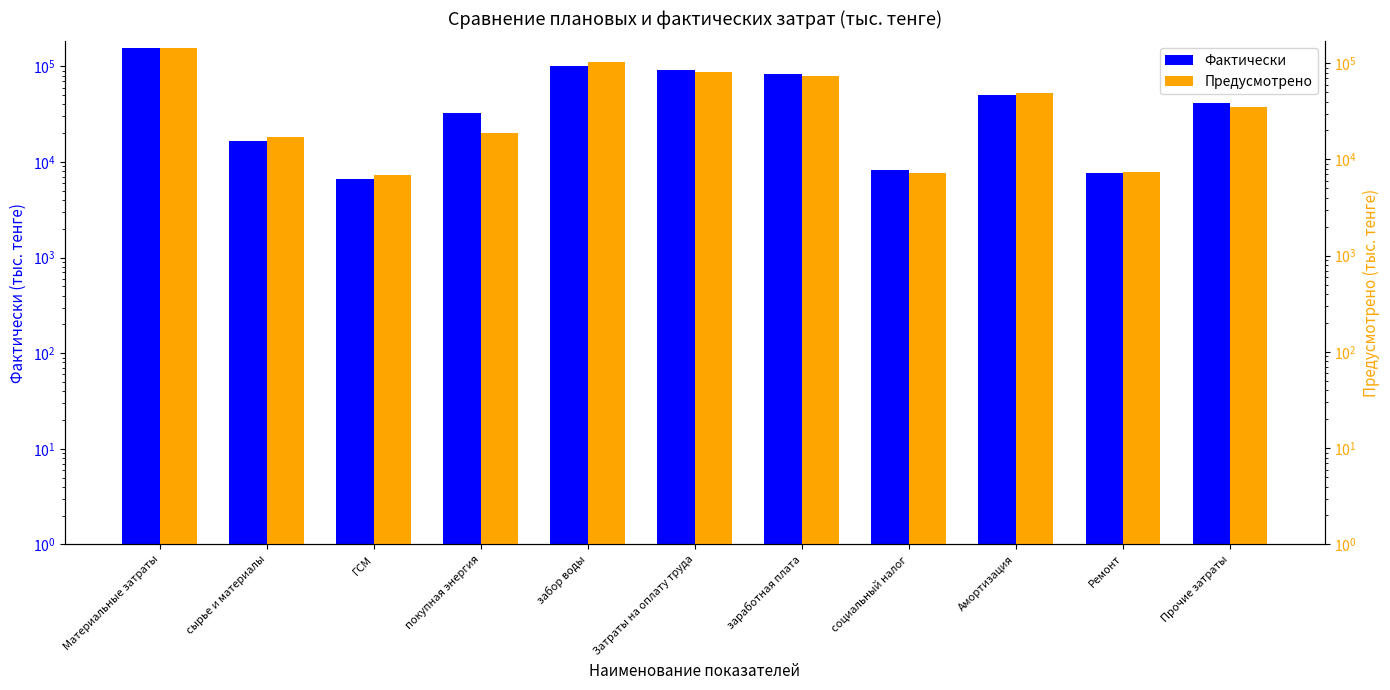

Rank the series by their average value, from highest to lowest.

Фактически, Предусмотрено